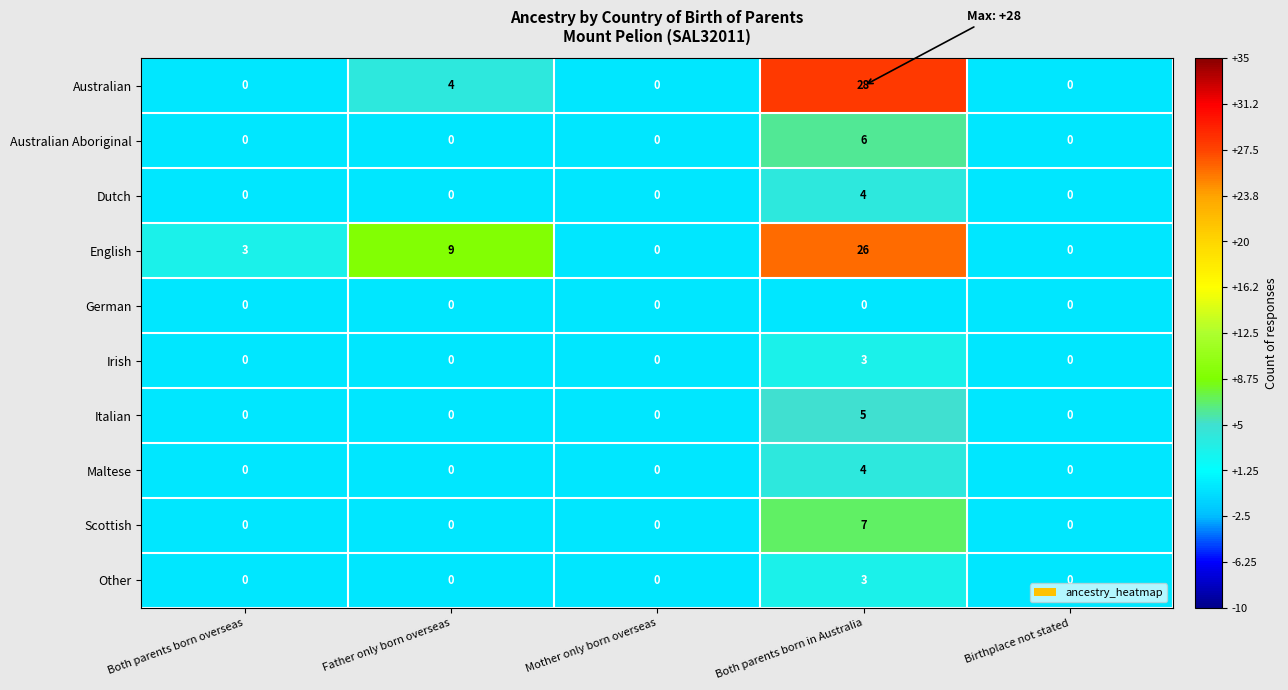

Where is English nearest to the value 13?

Father only born overseas